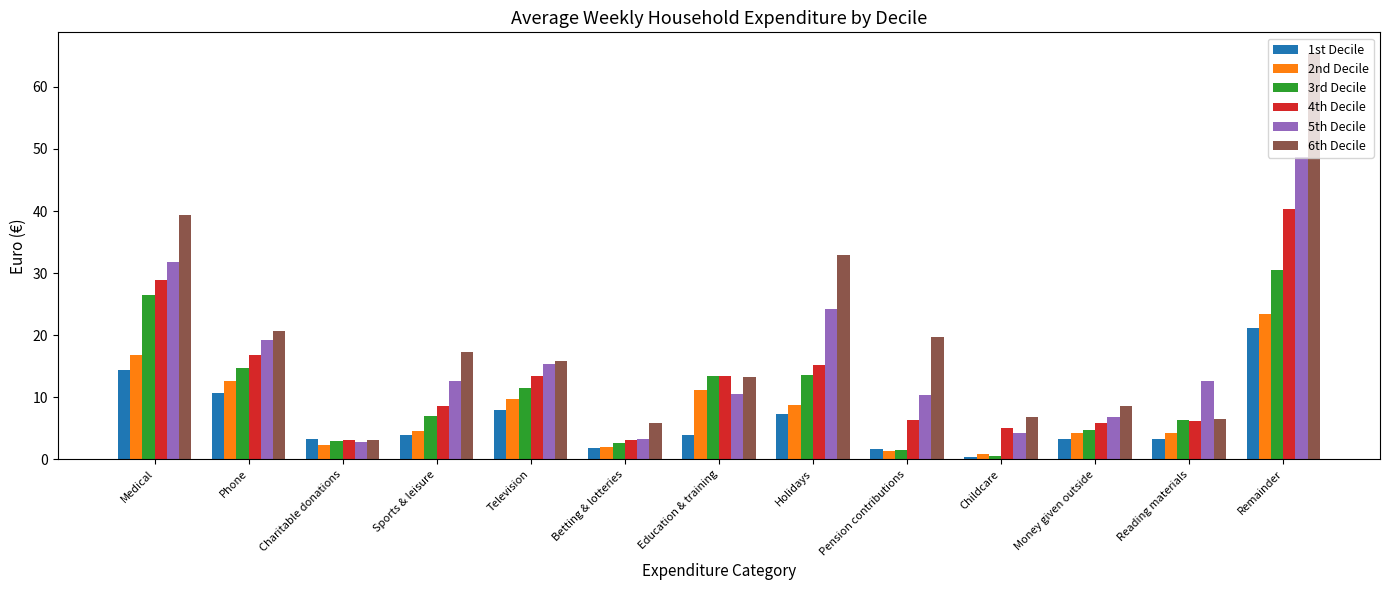

What is the average value of the 2nd Decile series?

7.9